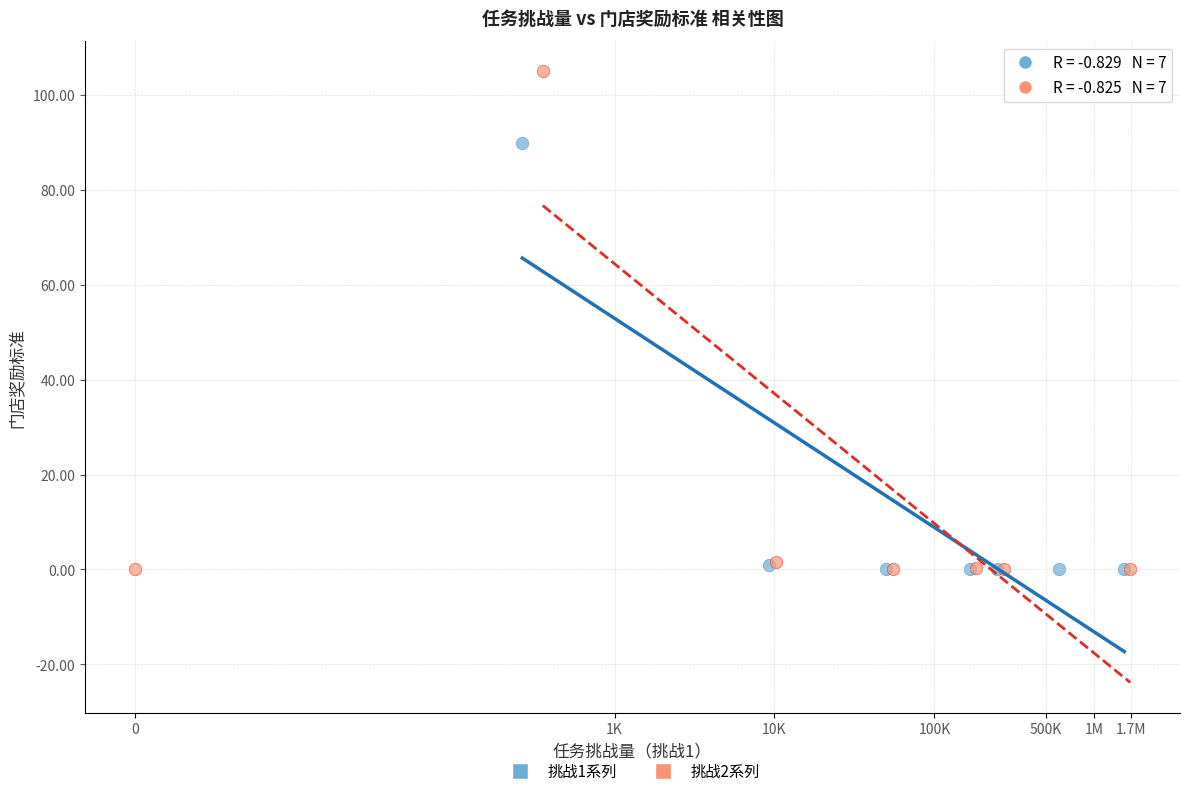

Which series has the largest Y range (max minus min)?

挑战2系列